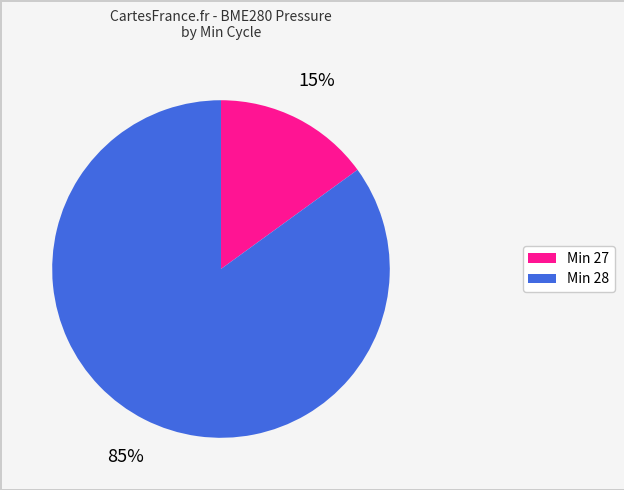

To the nearest percent, what is the average slice percentage?

50%